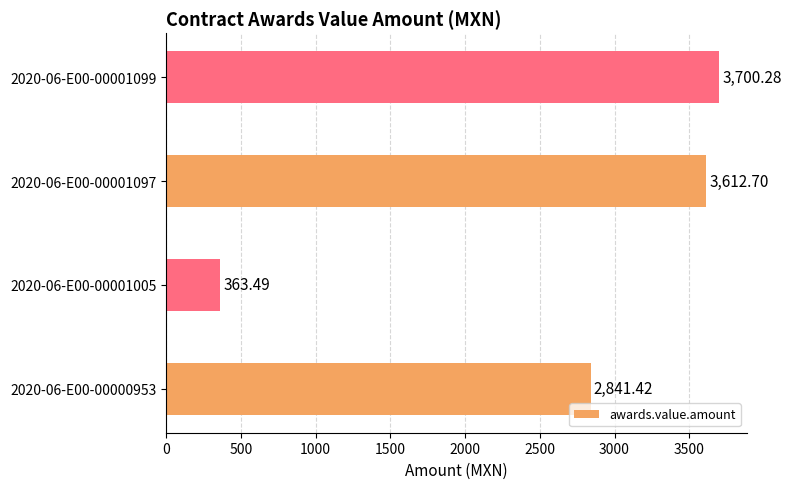

List the labels in order of value, smallest first.

2020-06-E00-00001005, 2020-06-E00-00000953, 2020-06-E00-00001097, 2020-06-E00-00001099